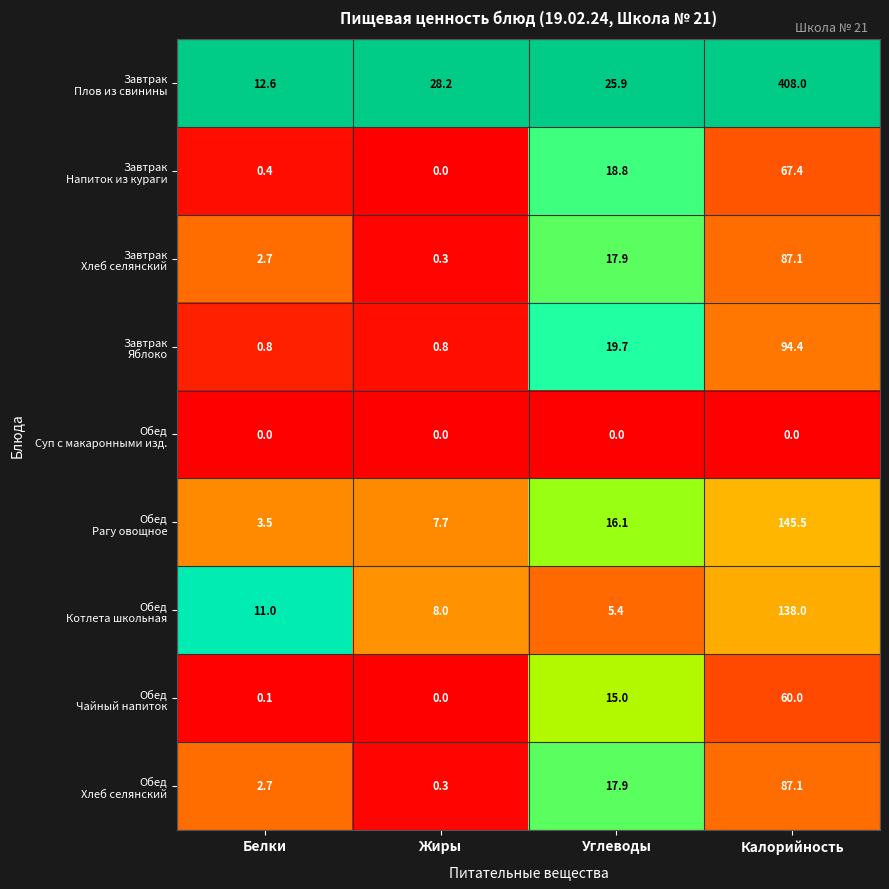

At which category is the sum across all series the highest?

Калорийность